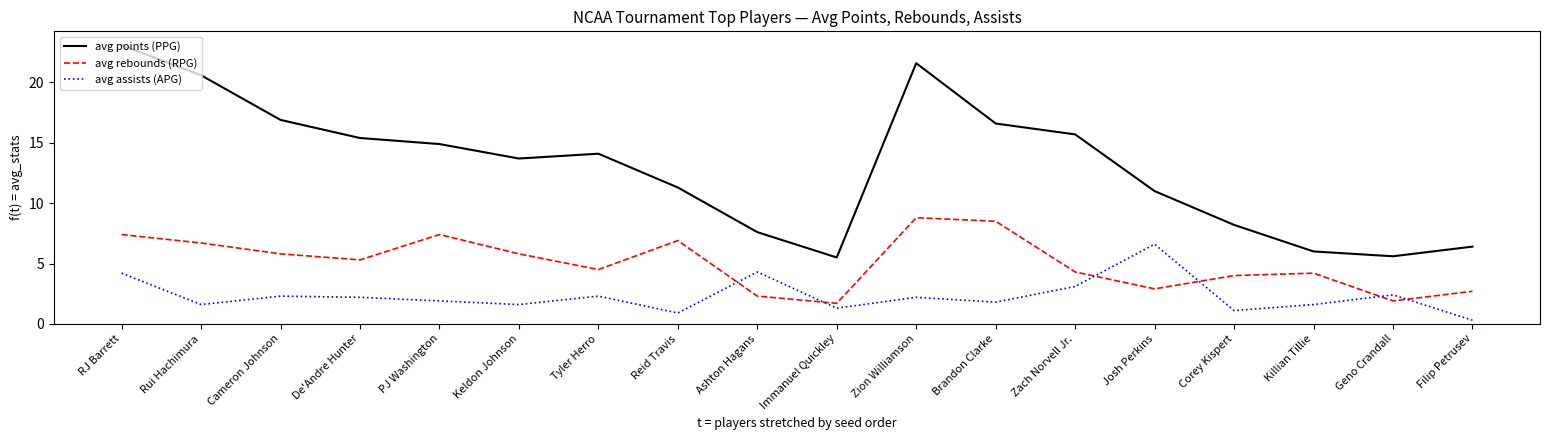

Which series has the widest spread of values?

avg points (PPG)